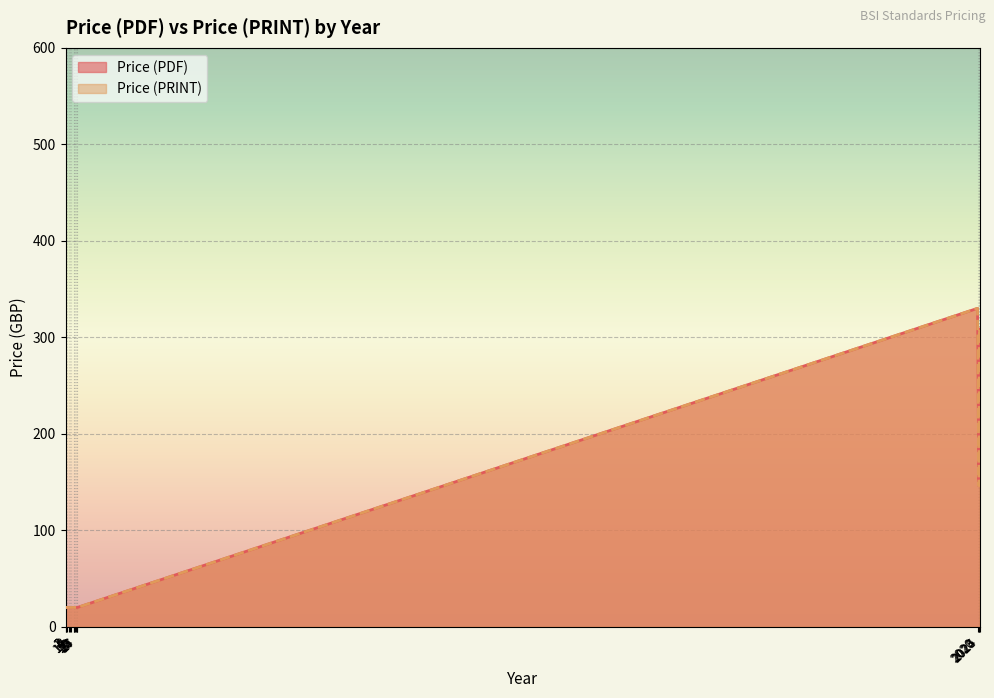

True or false: Price (PDF) has more than 1 interior local peaks.

True